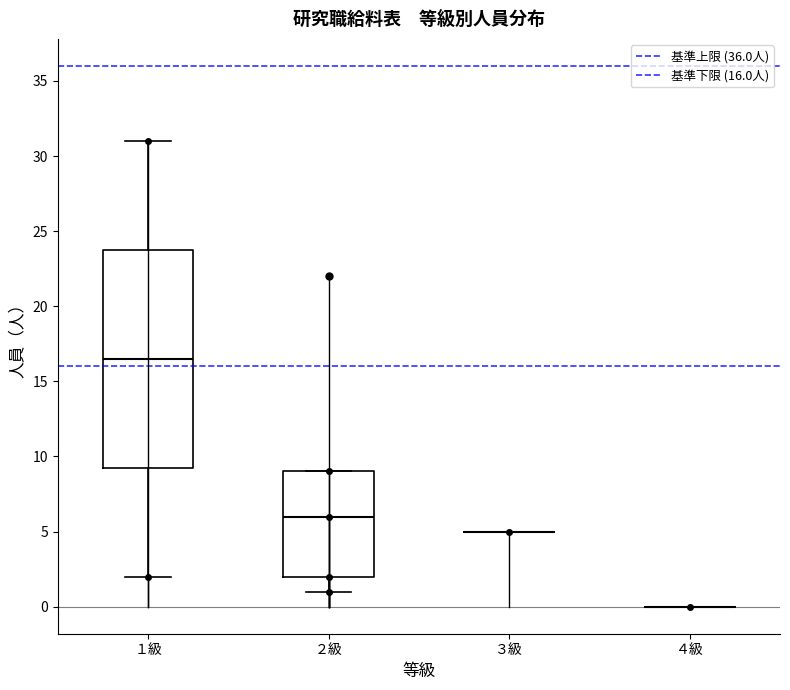

Reading left to right, transcribe this box plot: for each box, give where its median line is, the range the box spans, and where its two whiskers end, as read against the y-axis. The values are not printed on the chart, so give them approximately, as read against the axis.

１級: median 16.5, box 9.5 to 24.0, whiskers 2.0 to 31.0
２級: median 6.0, box 2.0 to 9.0, whiskers 1.0 to 9.0
３級: box collapsed to a line at 5.0, whiskers 5.0 to 5.0
４級: box collapsed to a line at 0.0, whiskers 0.0 to 0.0